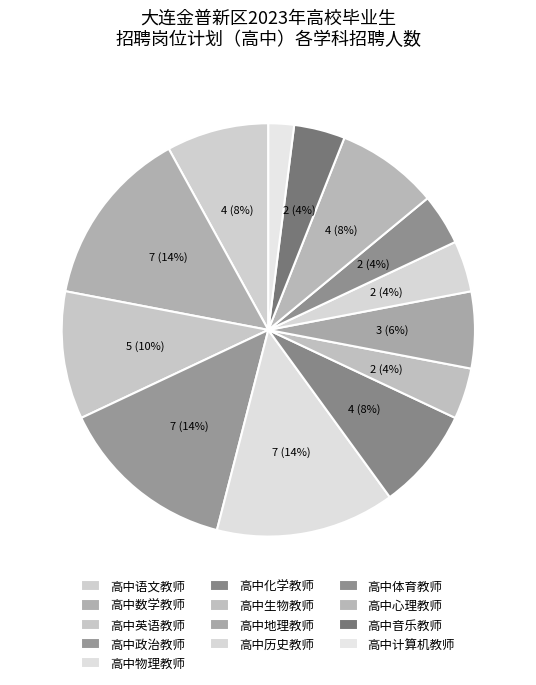

Is it true that 高中地理教师 is 6% of the pie?

True